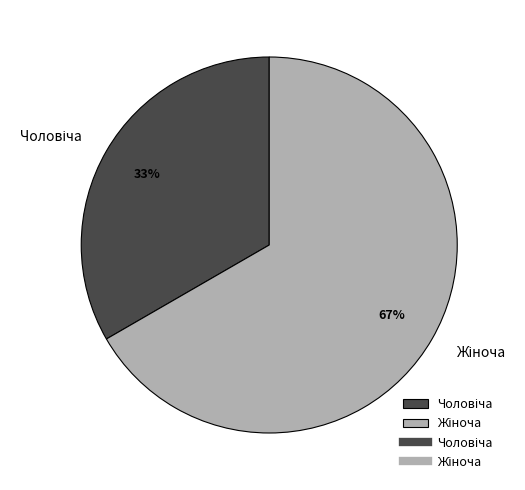

How many segments does this pie chart have?

2